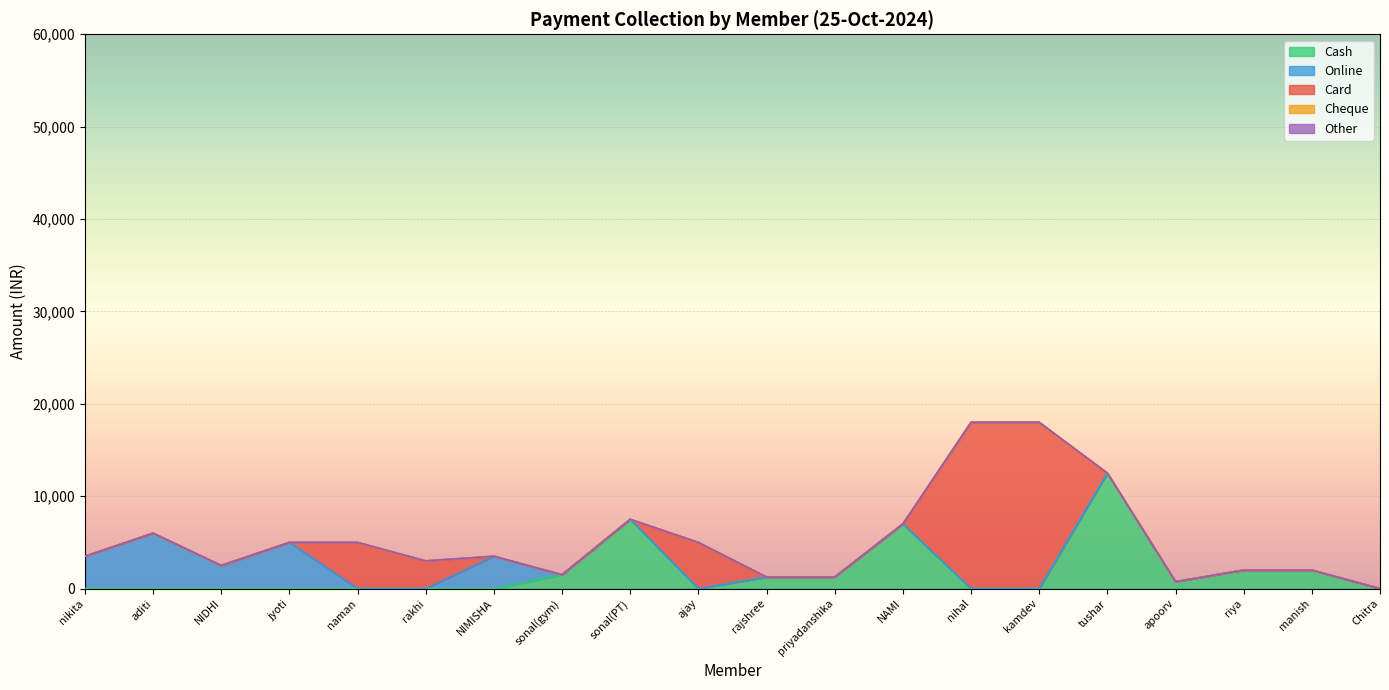

What position from the left is naman?

5